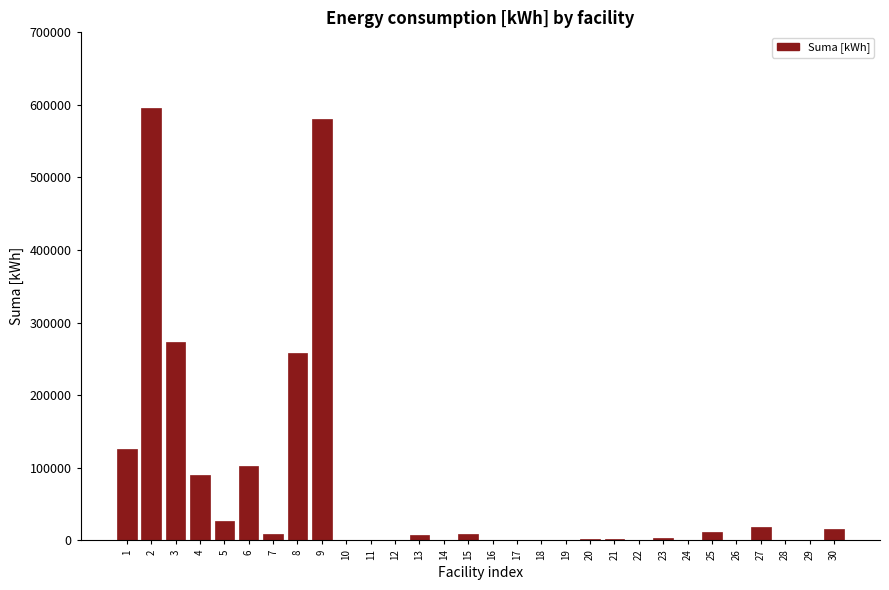

Approximately how many times larger is the value at 6 compared to 1?

0.8